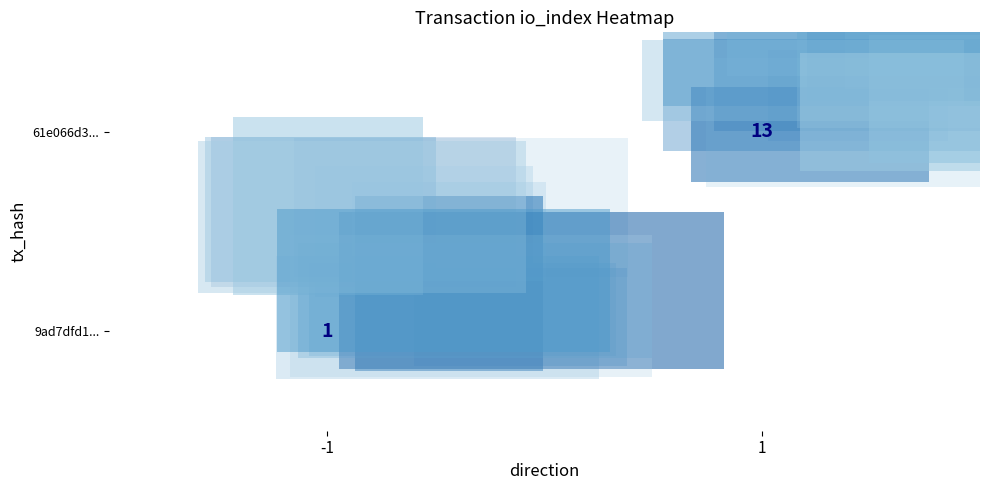

The value of 9ad7dfd1... at -1 is 0. True or false?

False